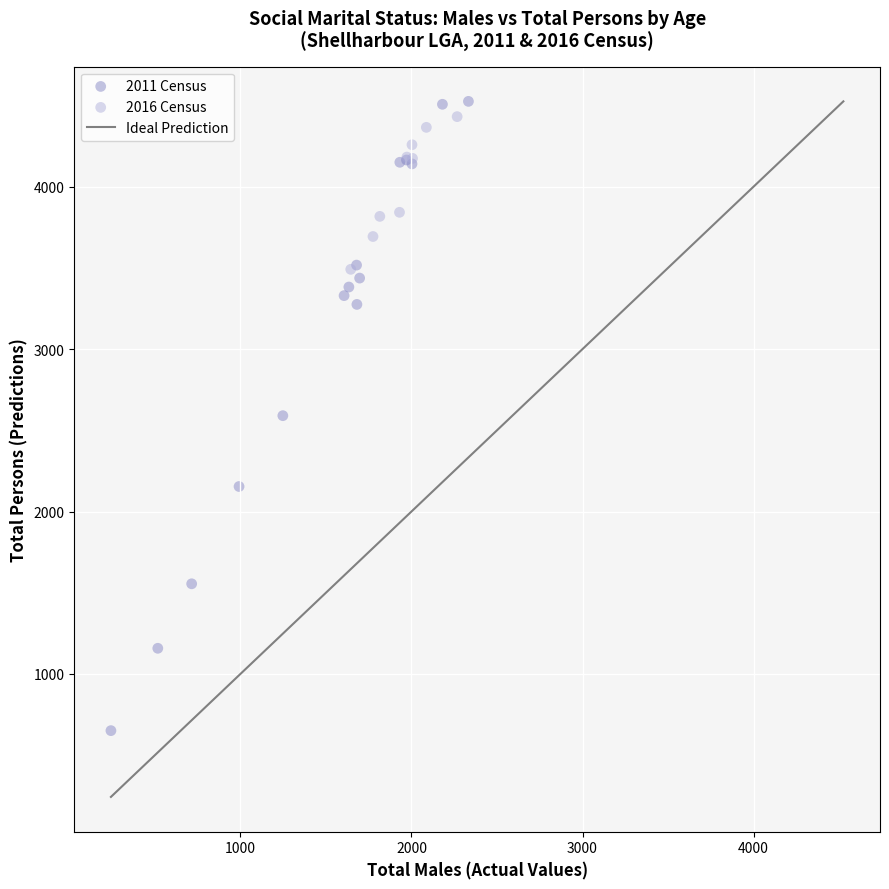

Which series has the largest Y range (max minus min)?

2011 Census